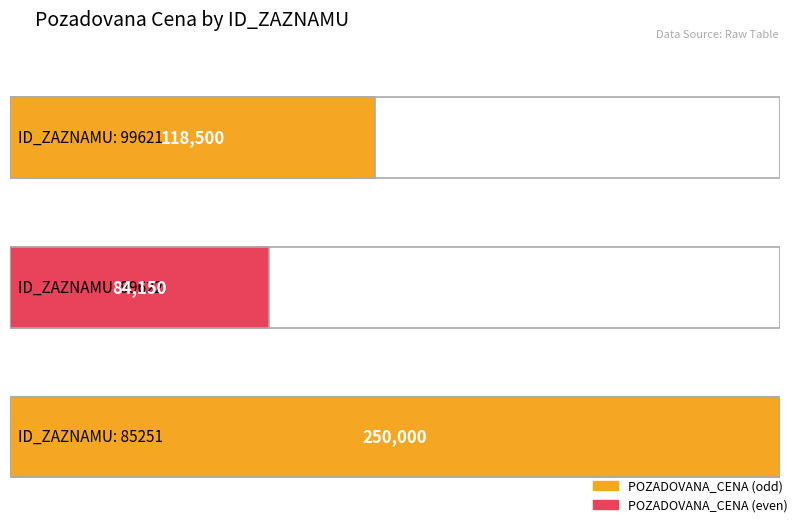

What is the label of the 2nd bar from the left?

99622